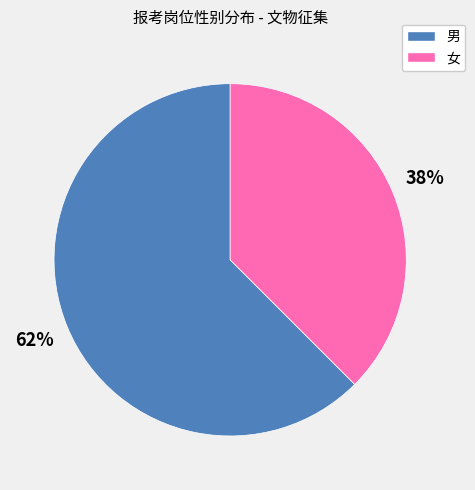

Rank the categories by value from highest to lowest.

男, 女